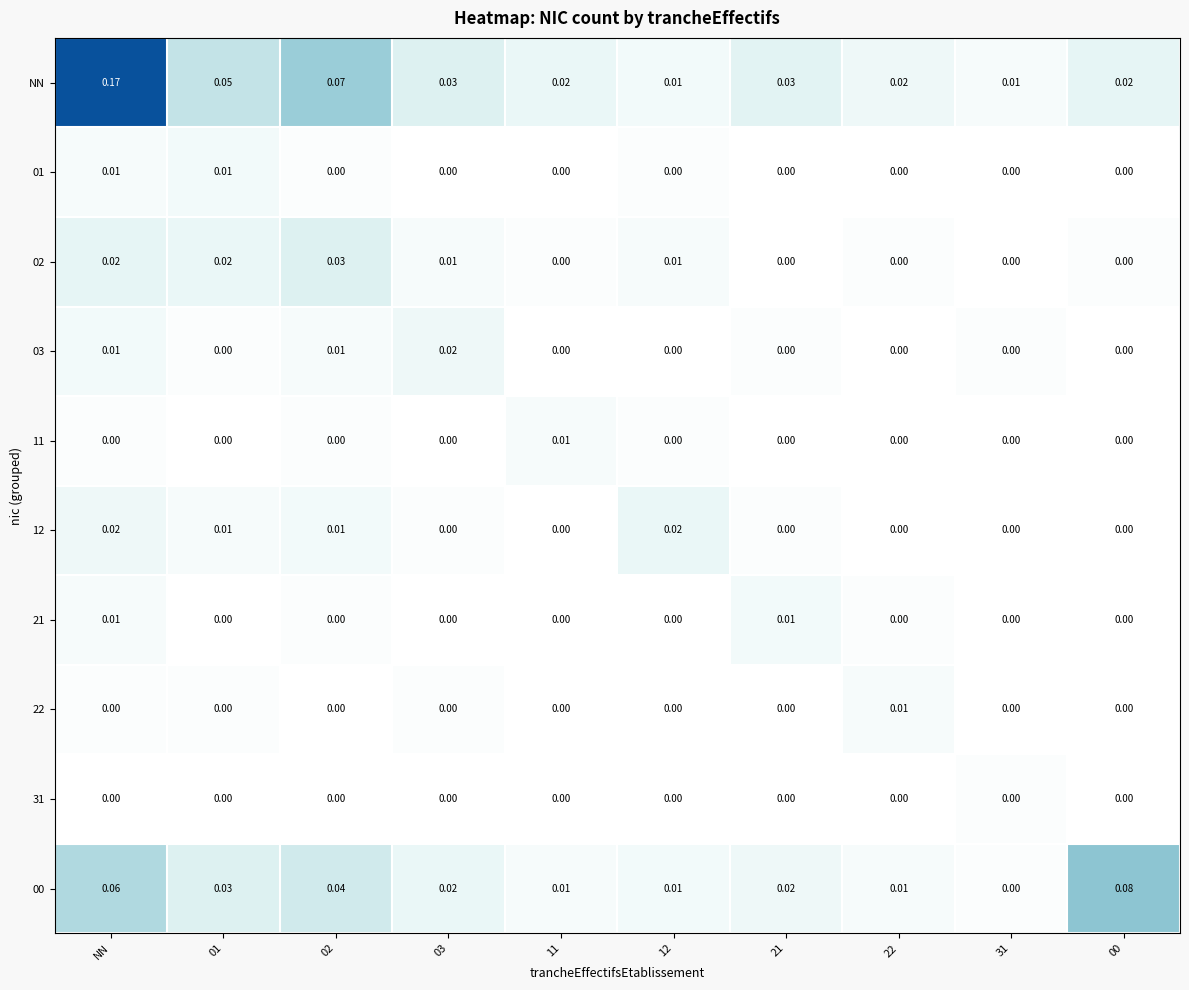

Which series has the largest total across all categories?

NN